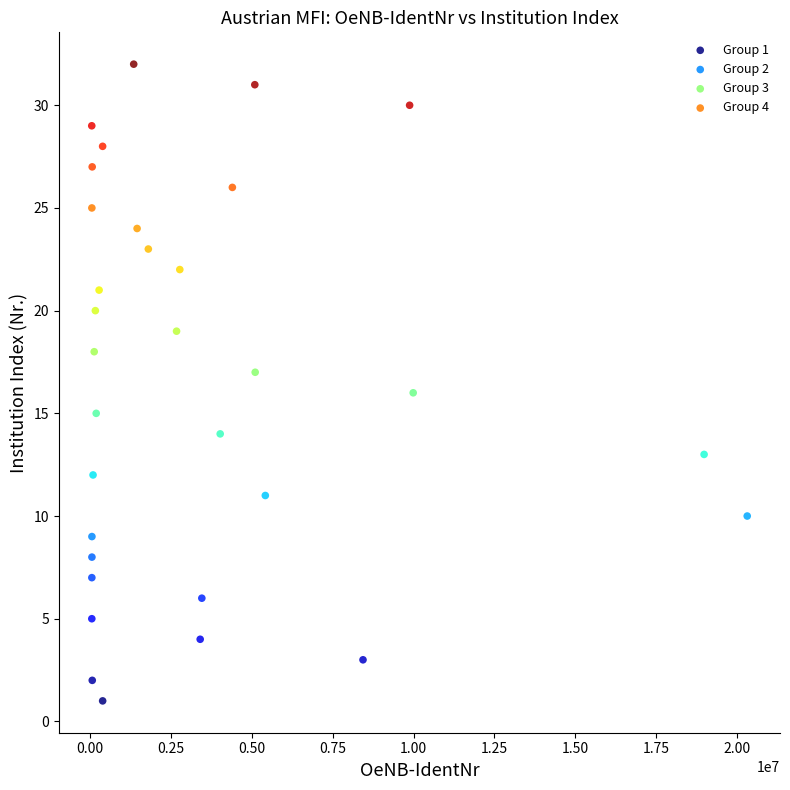

Which series reaches the minimum Y coordinate?

Group 1